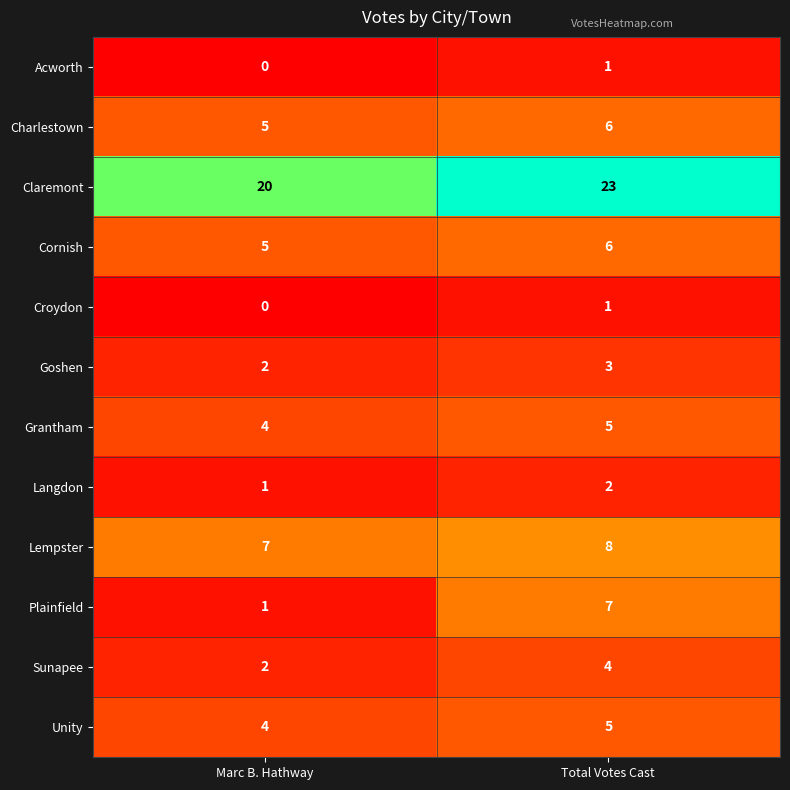

Reading right to left, what are all the values shown in this chart?

Acworth: 1	0
Charlestown: 6	5
Claremont: 23	20
Cornish: 6	5
Croydon: 1	0
Goshen: 3	2
Grantham: 5	4
Langdon: 2	1
Lempster: 8	7
Plainfield: 7	1
Sunapee: 4	2
Unity: 5	4